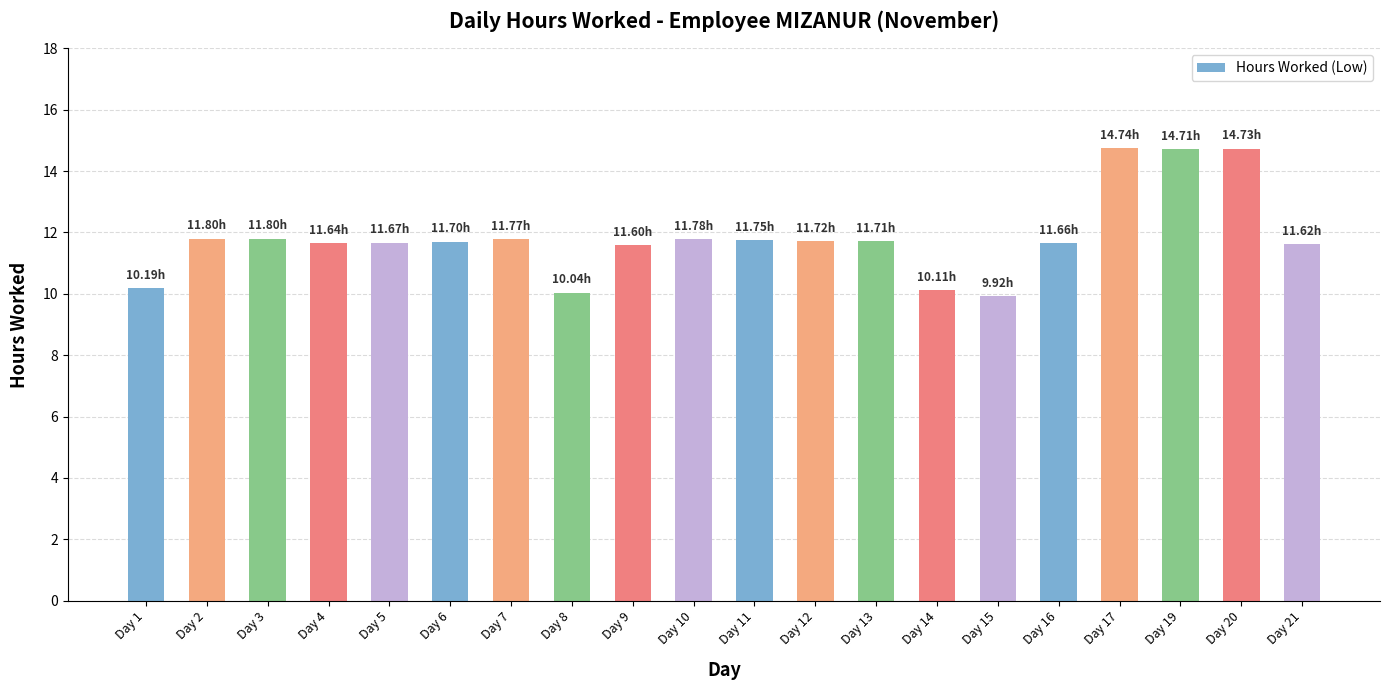

Are the bars grouped side by side (vs. stacked)?

No